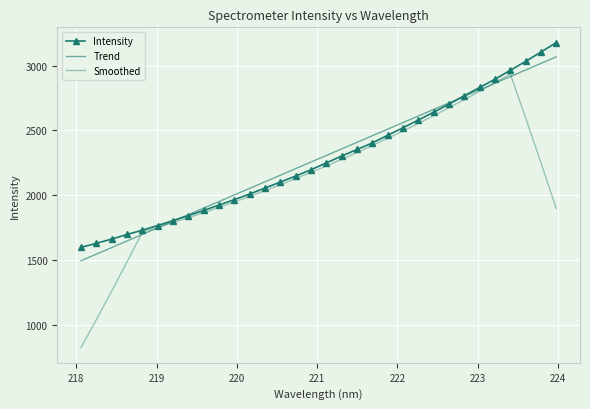

What are all the series names shown in the legend?

Intensity, Trend, Smoothed